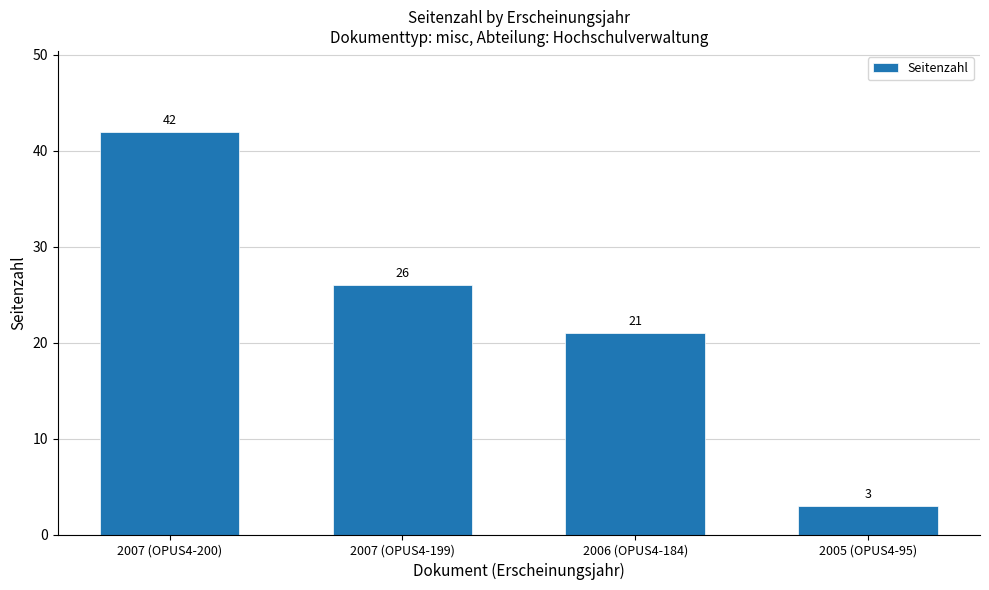

Reading left to right, what are all the values shown in this chart?

42	26	21	3